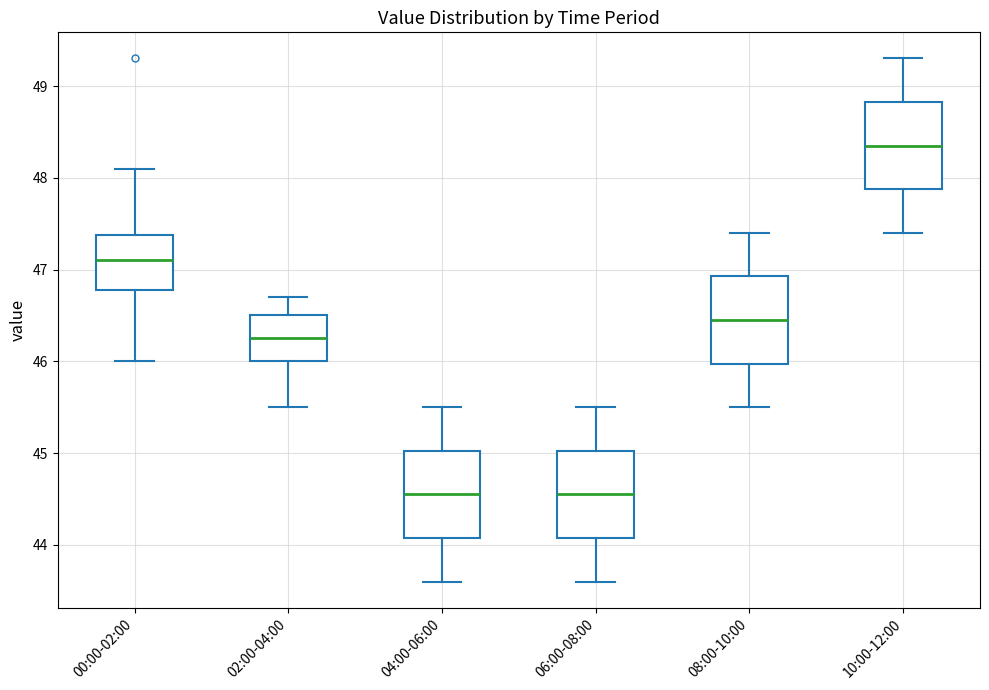

Reading left to right, read every box against the y-axis: the position of its median line, the range the box covers, and the ends of its whiskers. The values are not printed on the chart, so give them approximately, as read against the axis.

00:00-02:00: median 47.1, box 46.8 to 47.4, whiskers 46.0 to 48.1
02:00-04:00: median 46.3, box 46.0 to 46.5, whiskers 45.5 to 46.7
04:00-06:00: median 44.6, box 44.1 to 45.0, whiskers 43.6 to 45.5
06:00-08:00: median 44.6, box 44.1 to 45.0, whiskers 43.6 to 45.5
08:00-10:00: median 46.5, box 46.0 to 46.9, whiskers 45.5 to 47.4
10:00-12:00: median 48.4, box 47.9 to 48.8, whiskers 47.4 to 49.3